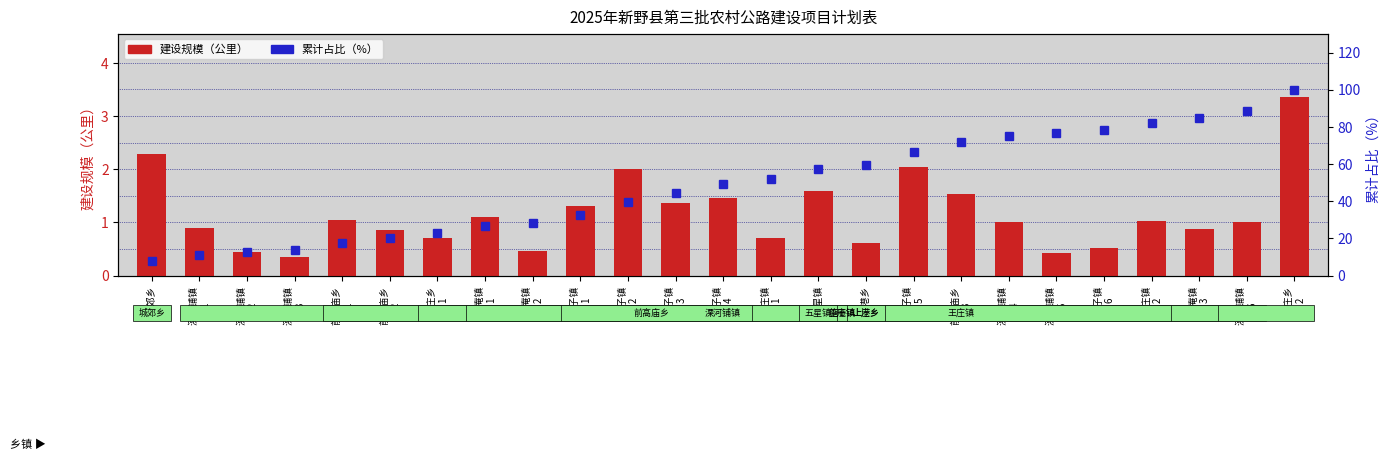

What is the label of the 7th bar from the left?

上庄乡
1